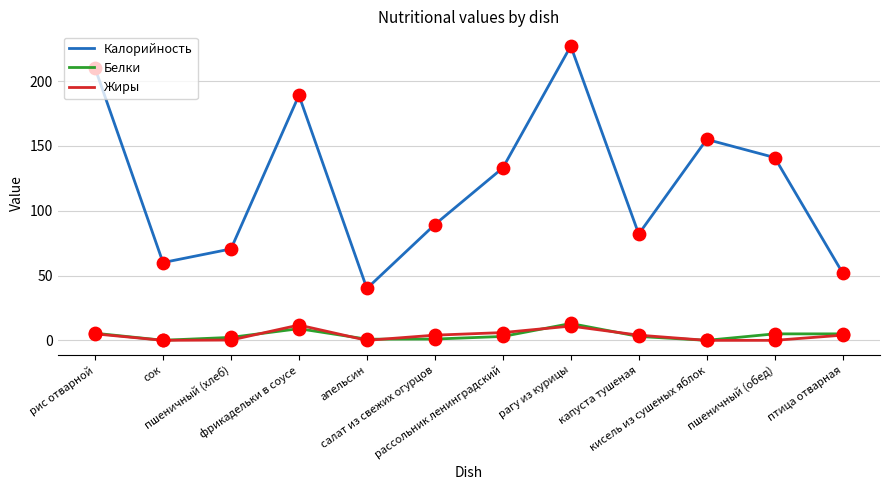

Which series has the largest total across all categories?

Калорийность